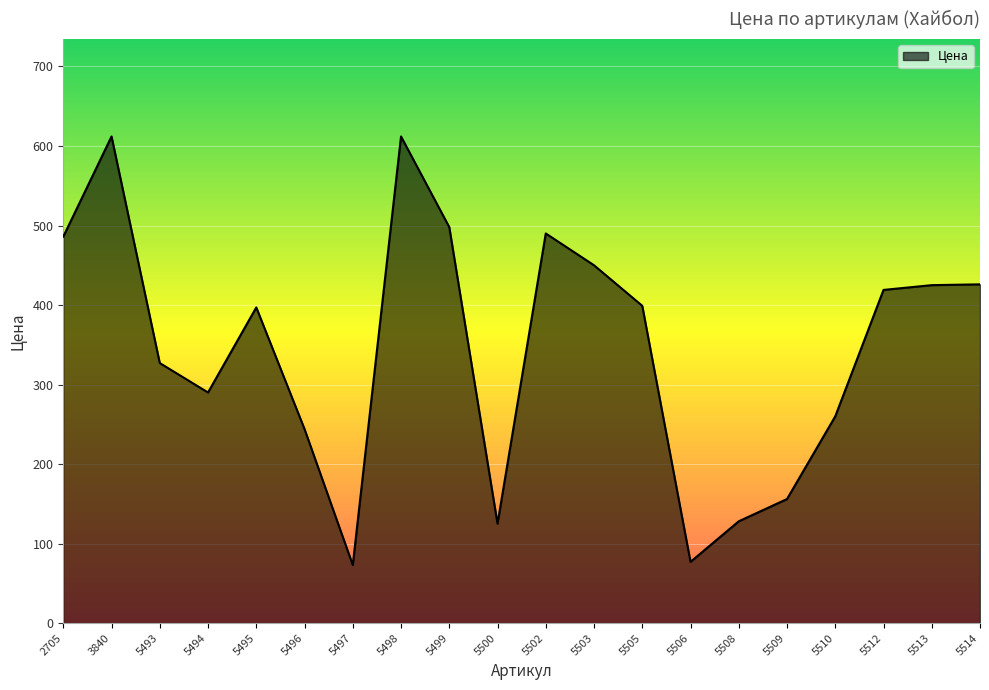

What is the sum of all values?

6894